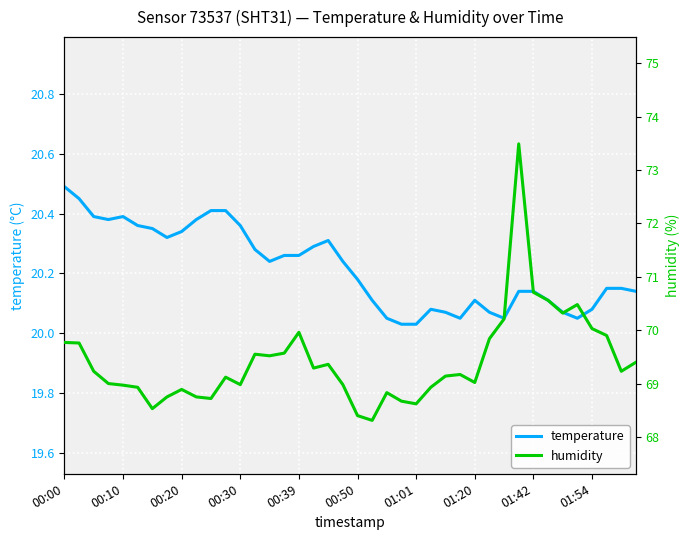

How many lines are shown in the chart?

2